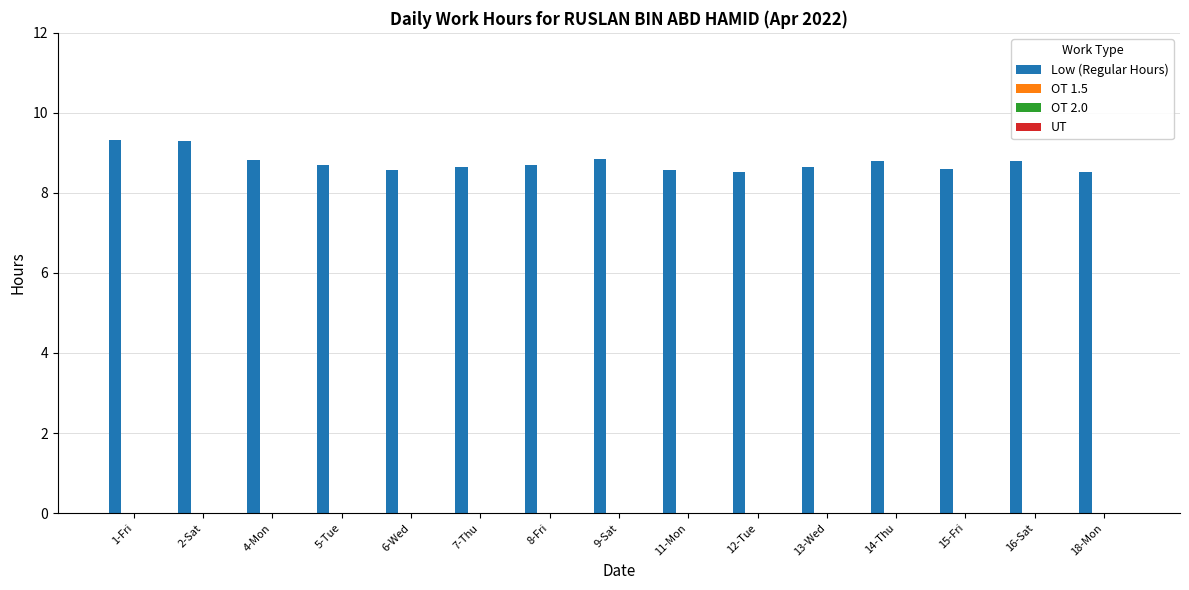

What is the maximum value shown in the chart?

9.3